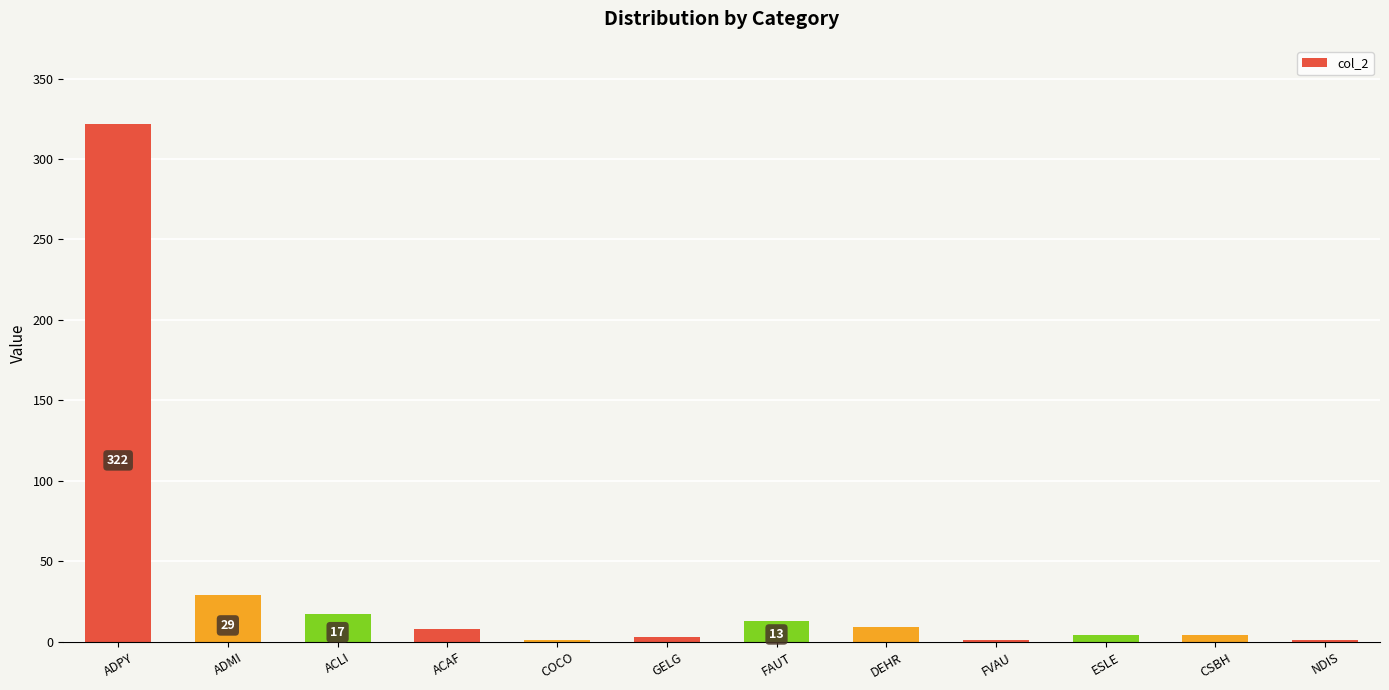

Reading right to left, transcribe all the data shown in this chart.

NDIS=1	CSBH=4	ESLE=4	FVAU=1	DEHR=9	FAUT=13	GELG=3	COCO=1	ACAF=8	ACLI=17	ADMI=29	ADPY=322